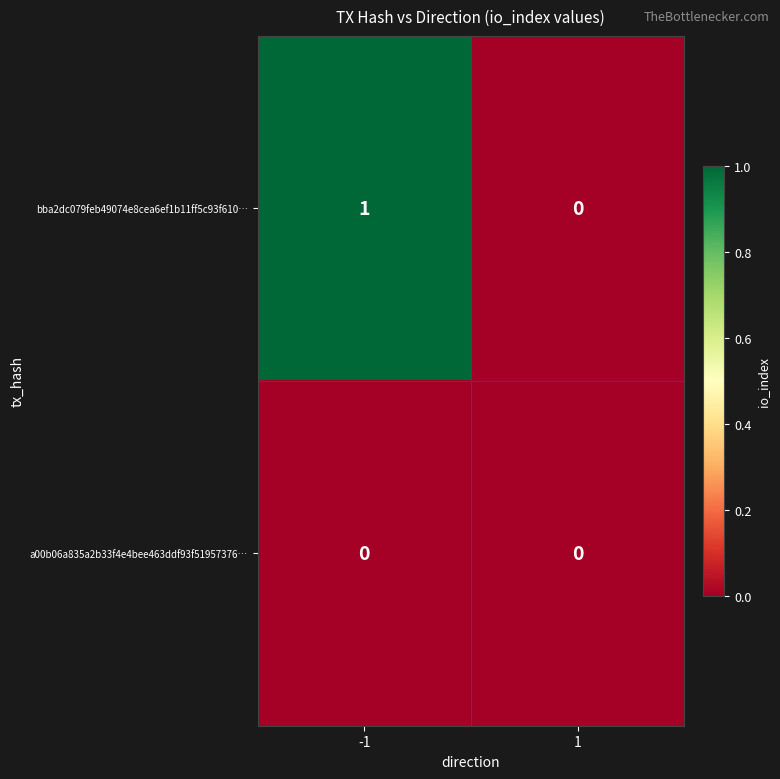

True or false: bba2dc079feb49074e8cea6ef1b11ff5c93f610… has a value of 1 at -1.

True